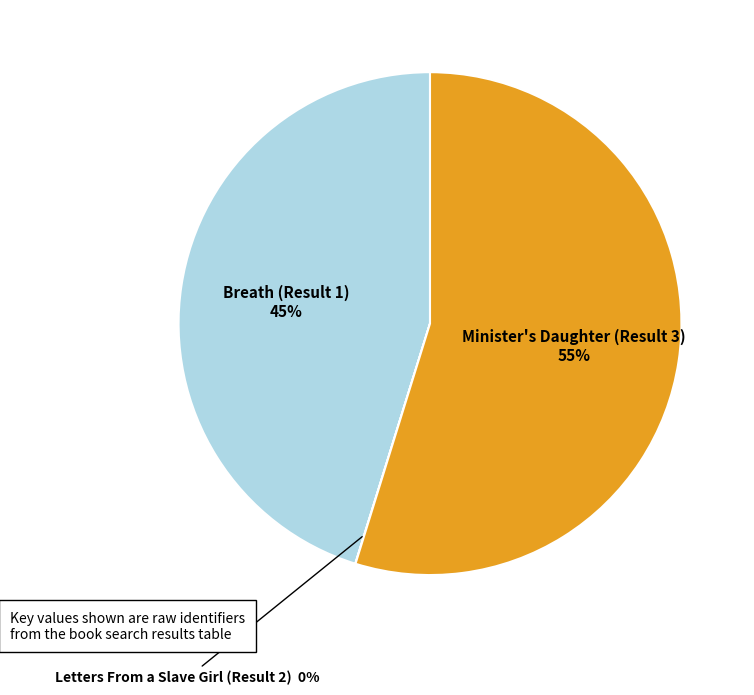

What is the majority slice?

Minister's Daughter (Result 3)